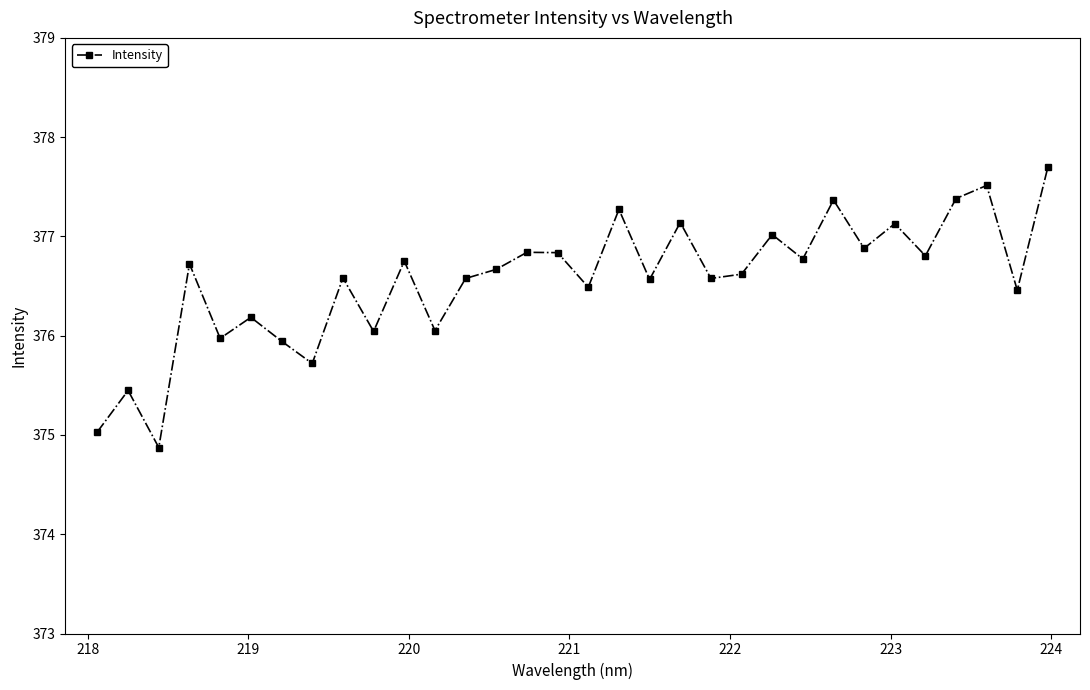

How many lines are shown in the chart?

1